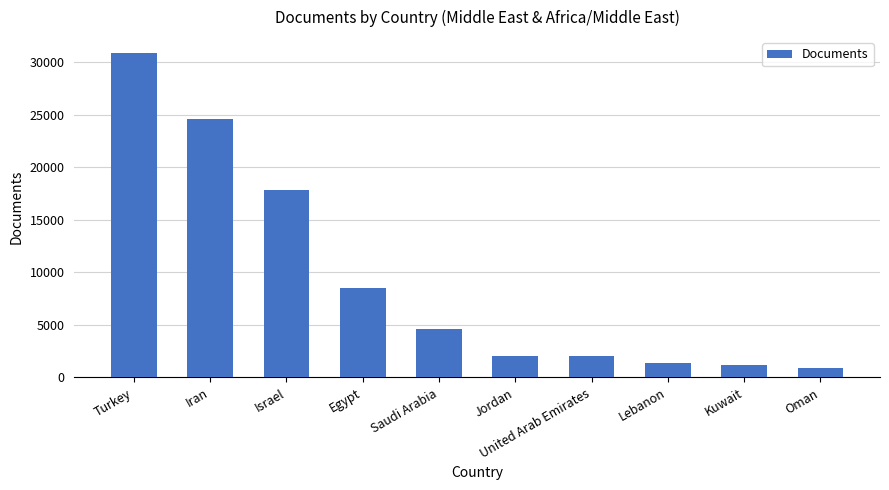

What is the label of the 3rd bar from the left?

Israel